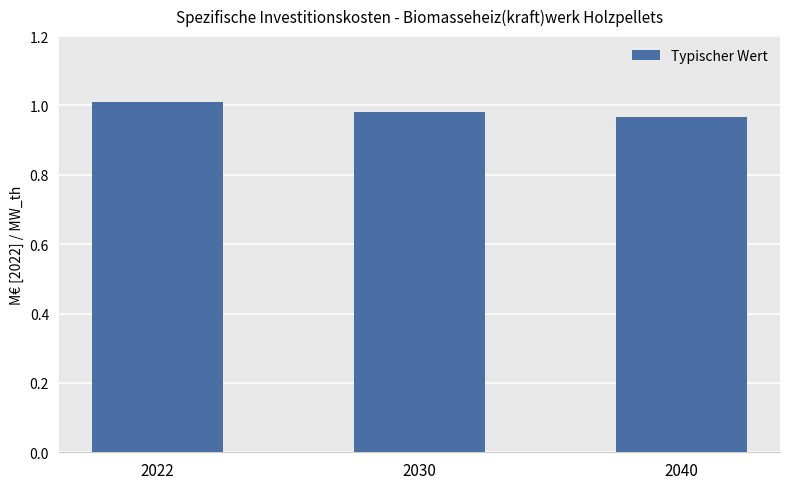

What is the sum of the values at 2040 and 2030?

2.0